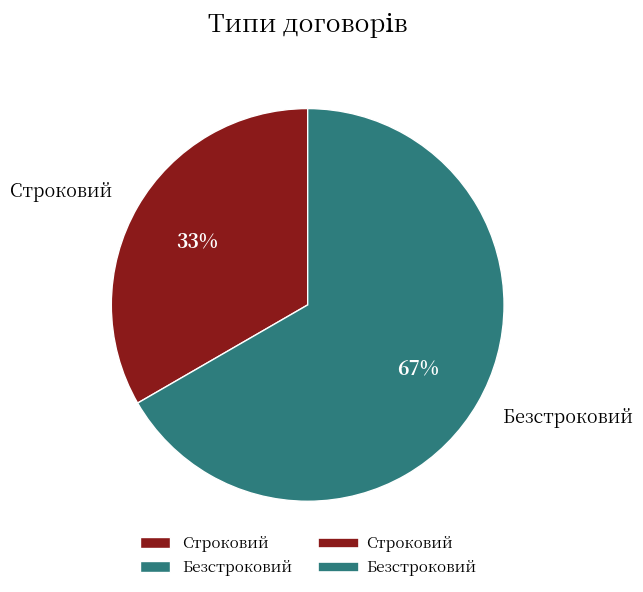

Count the number of slices in the pie.

2